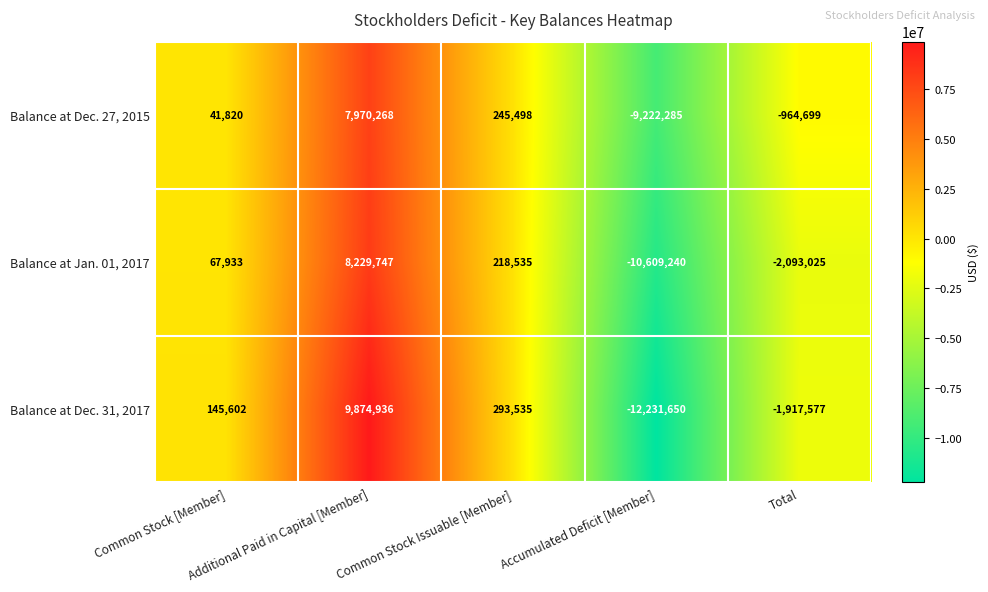

Which series has the largest total across all categories?

Balance at Dec. 27, 2015